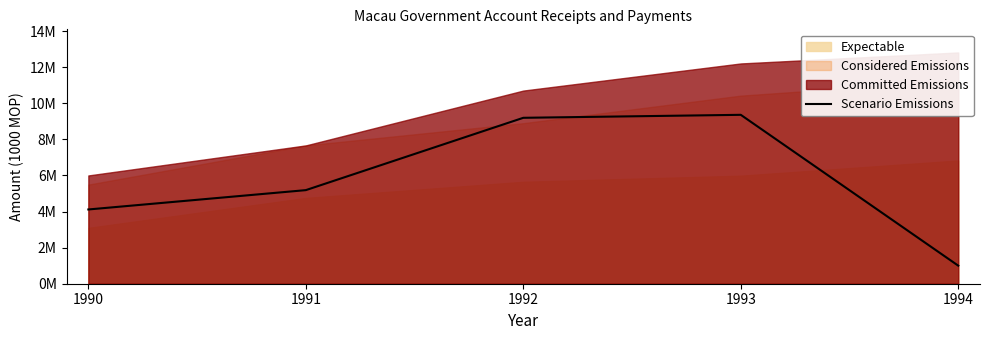

What is the sum of all values?

28846026